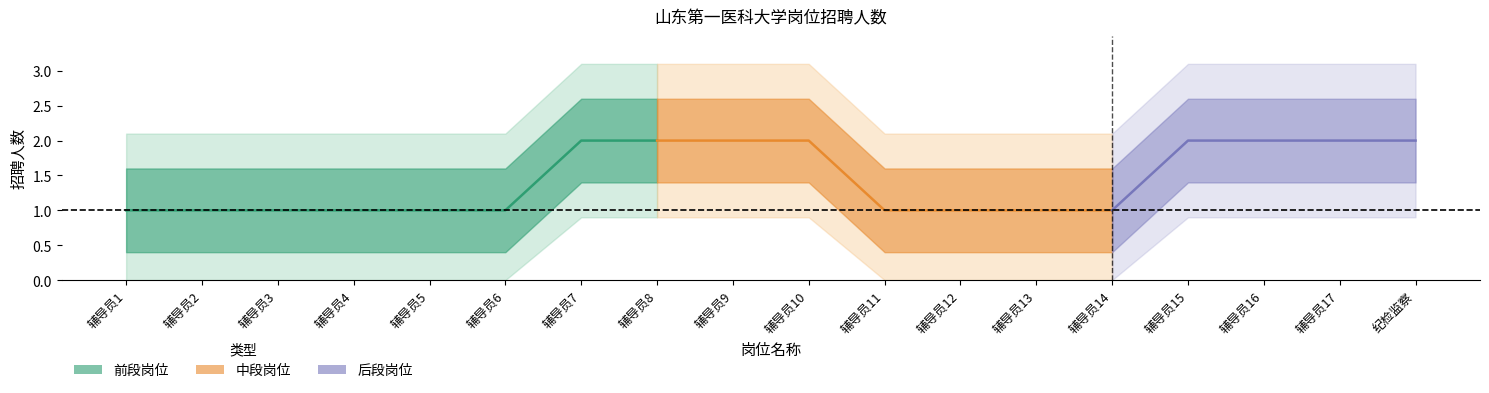

Is this an area chart (filled region under the line)?

No